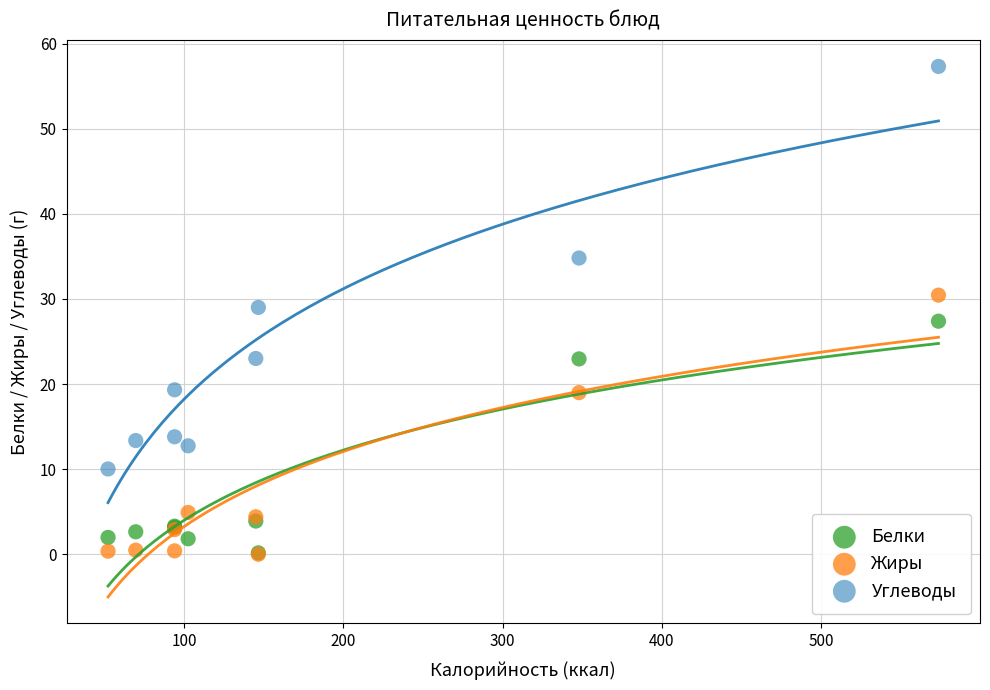

Which series has the largest Y range (max minus min)?

Углеводы